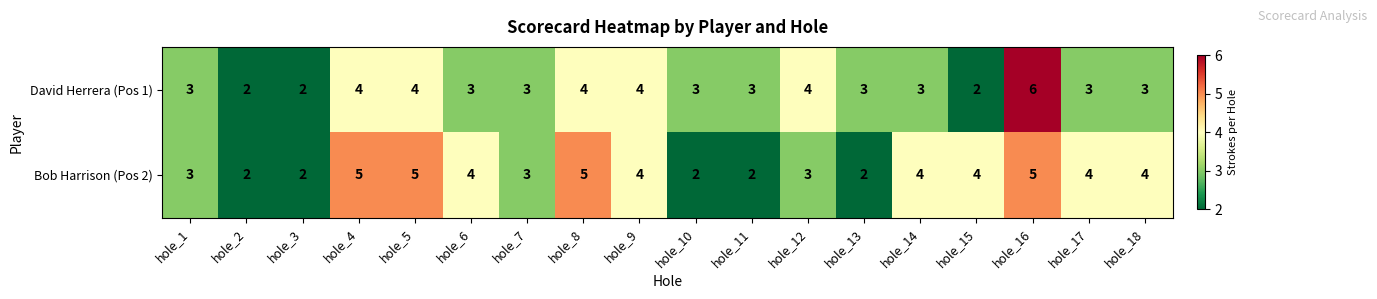

What is the difference between the second highest and second lowest values in the Bob Harrison (Pos 2) series?

3